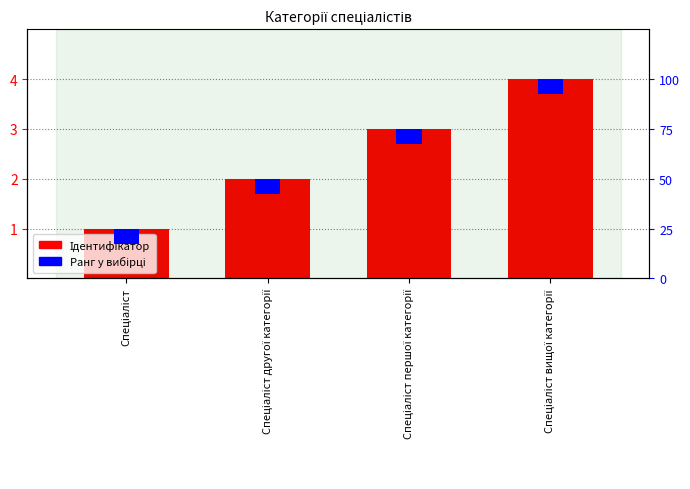

At which category is the sum across all series the highest?

Спеціаліст вищої категорії